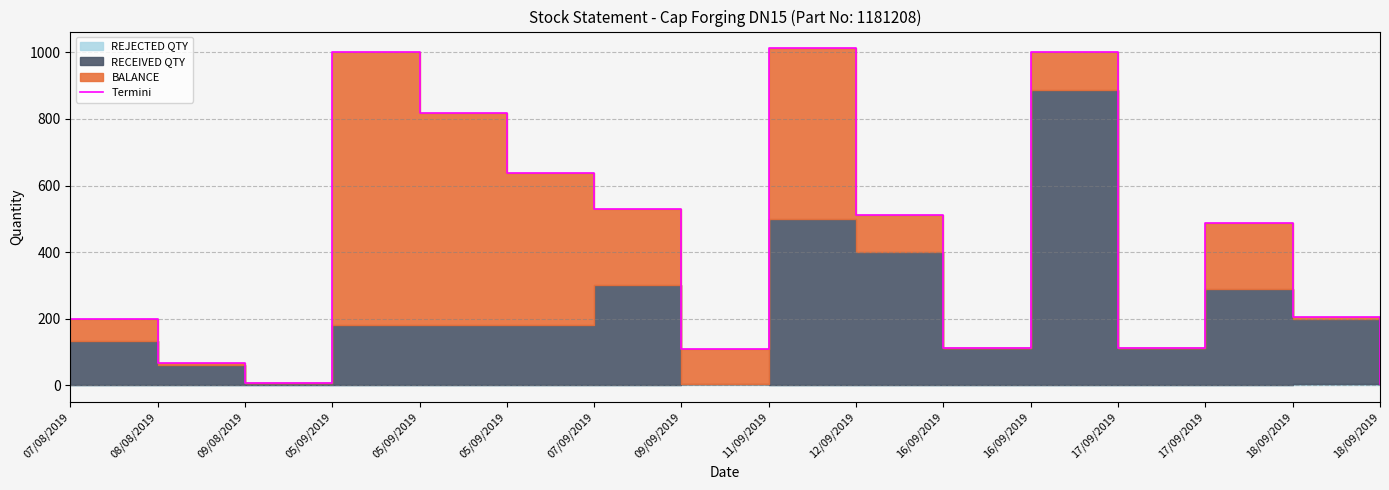

Reading left to right, what are all the values shown in this chart?

200	67	7	1000	819	638	529	110	1012	512	112	1000	112	488	204	4